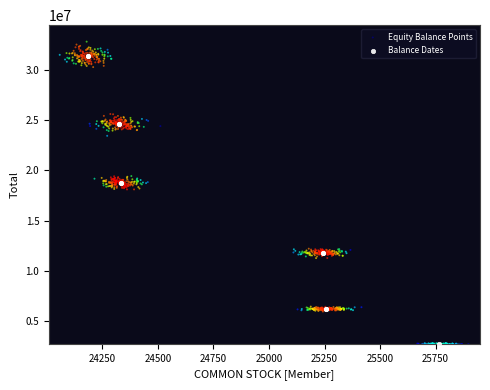

Which series has the widest spread of Y values?

Equity Balance Points